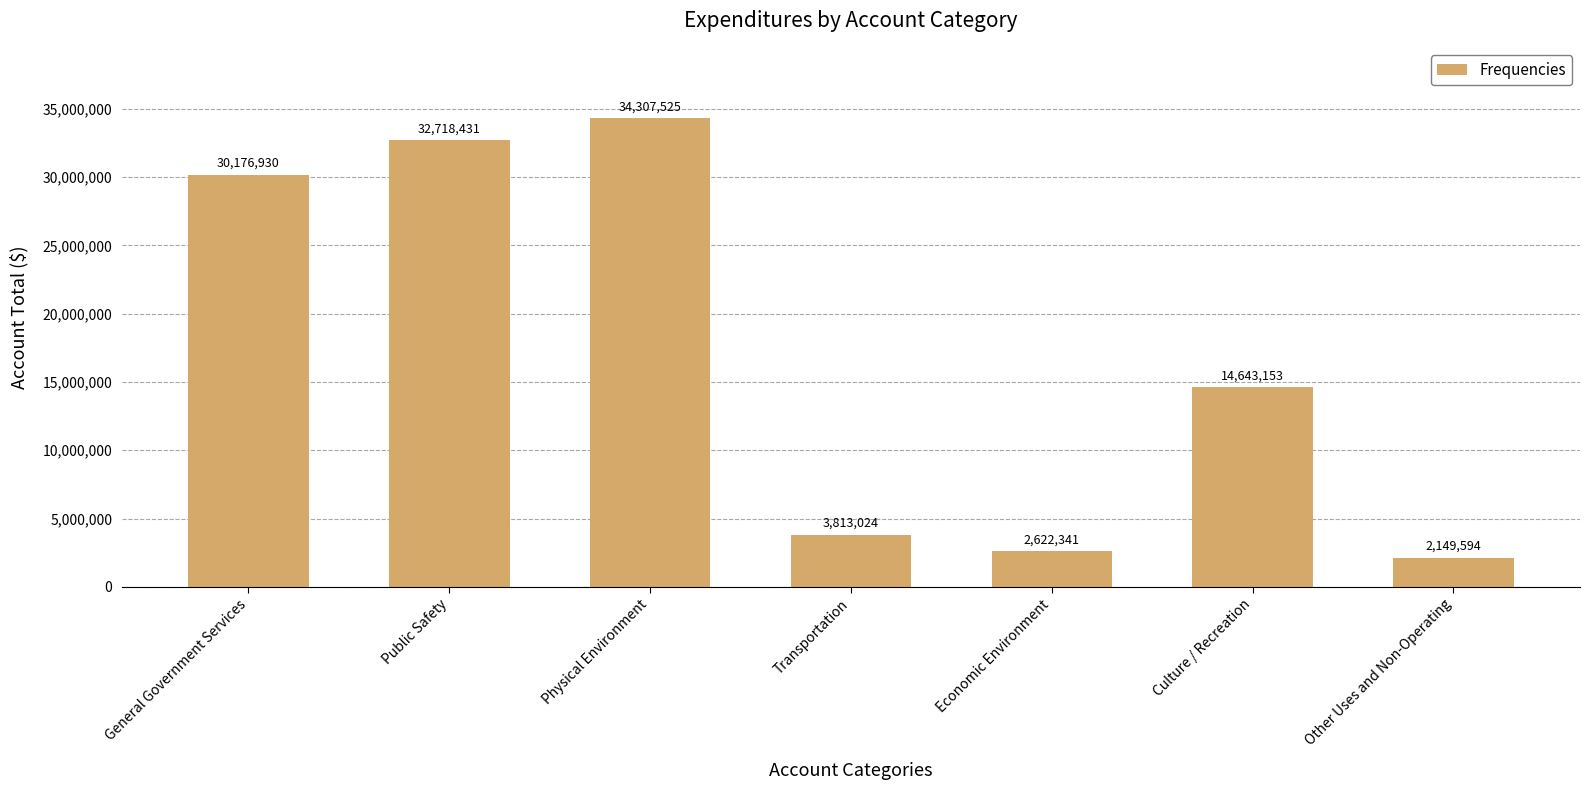

What is the sum of all values?

120430998